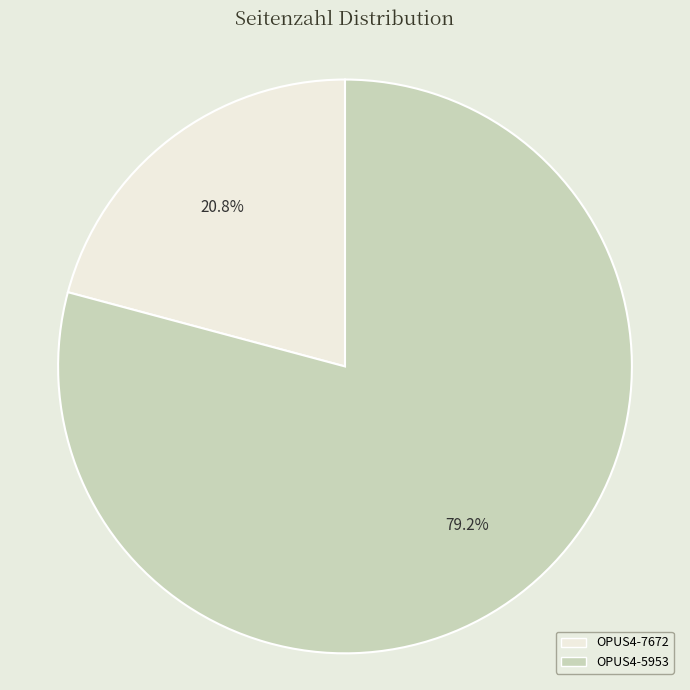

Is it true that OPUS4-5953 is 79% of the pie?

True